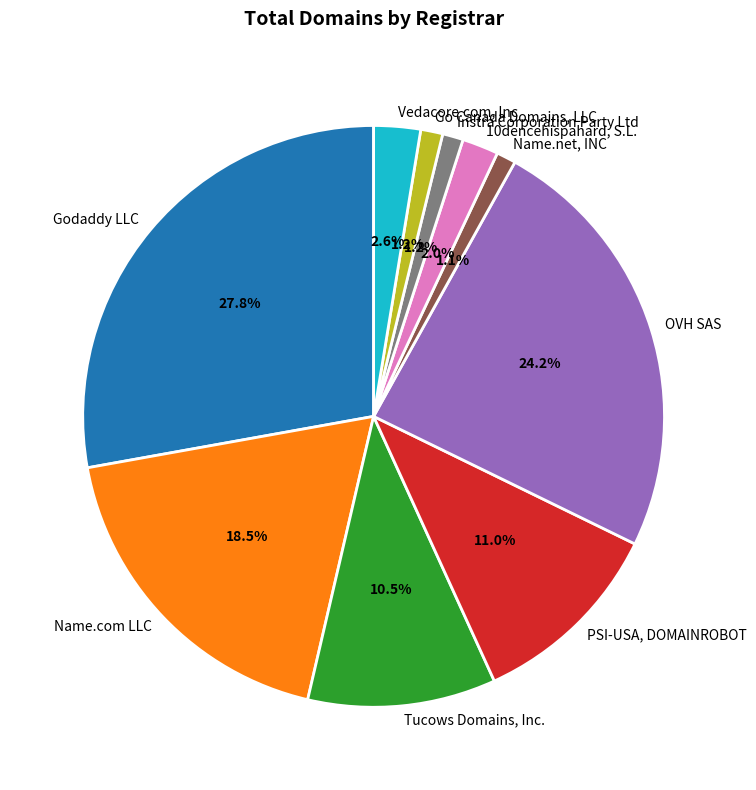

What portion of the pie excludes Vedacore.com, Inc?

97.4%